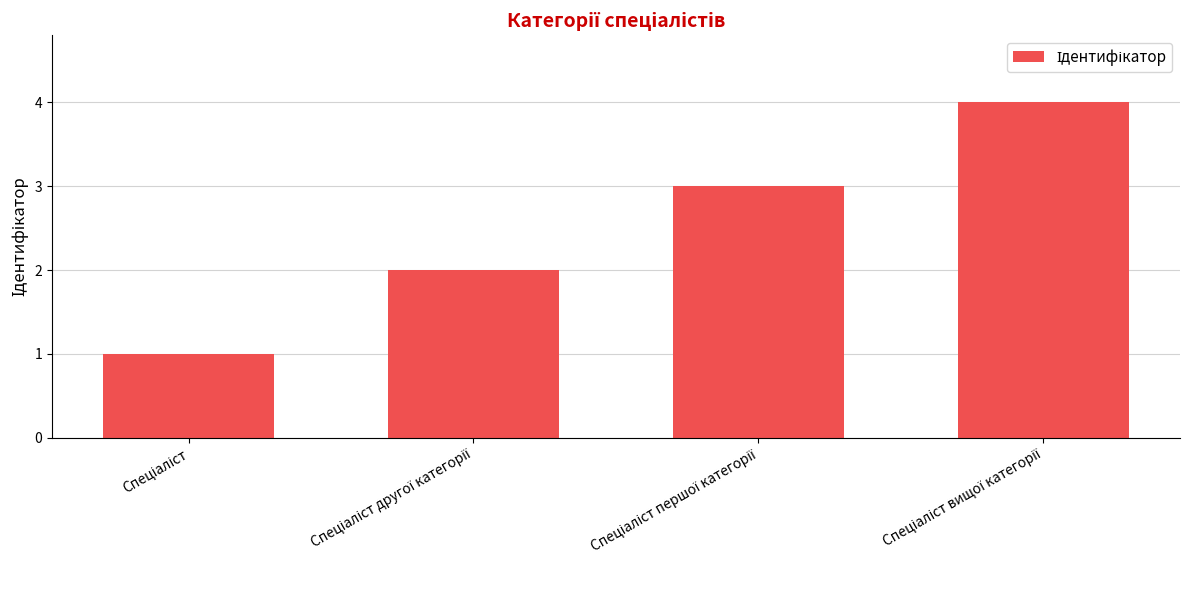

What is the maximum value shown in the chart?

4